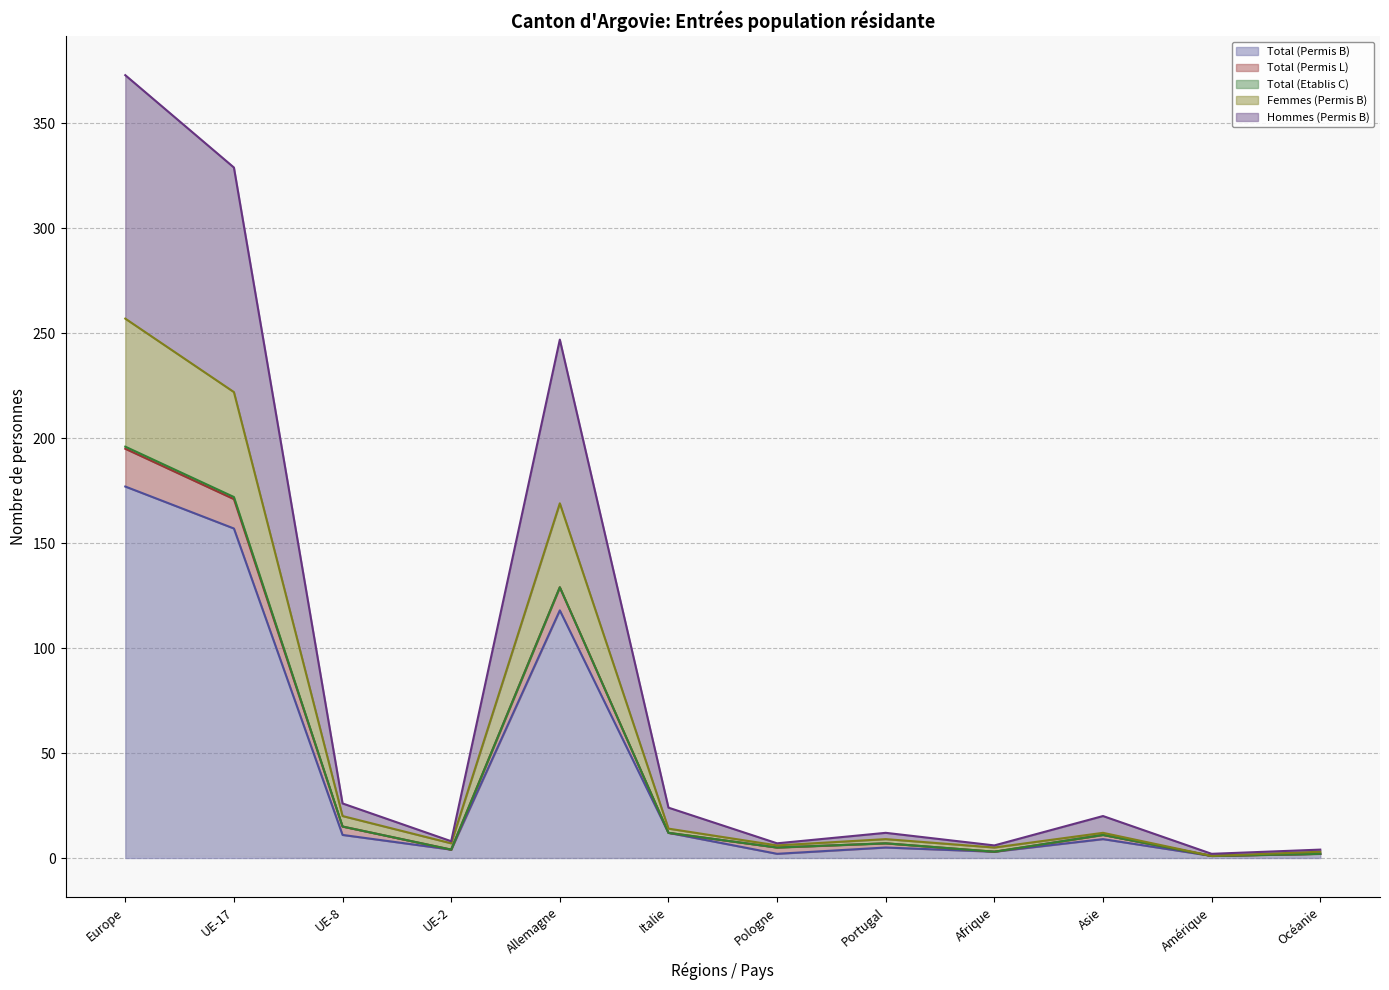

Is it true that Total (Permis B) equals 41 at Allemagne?

False